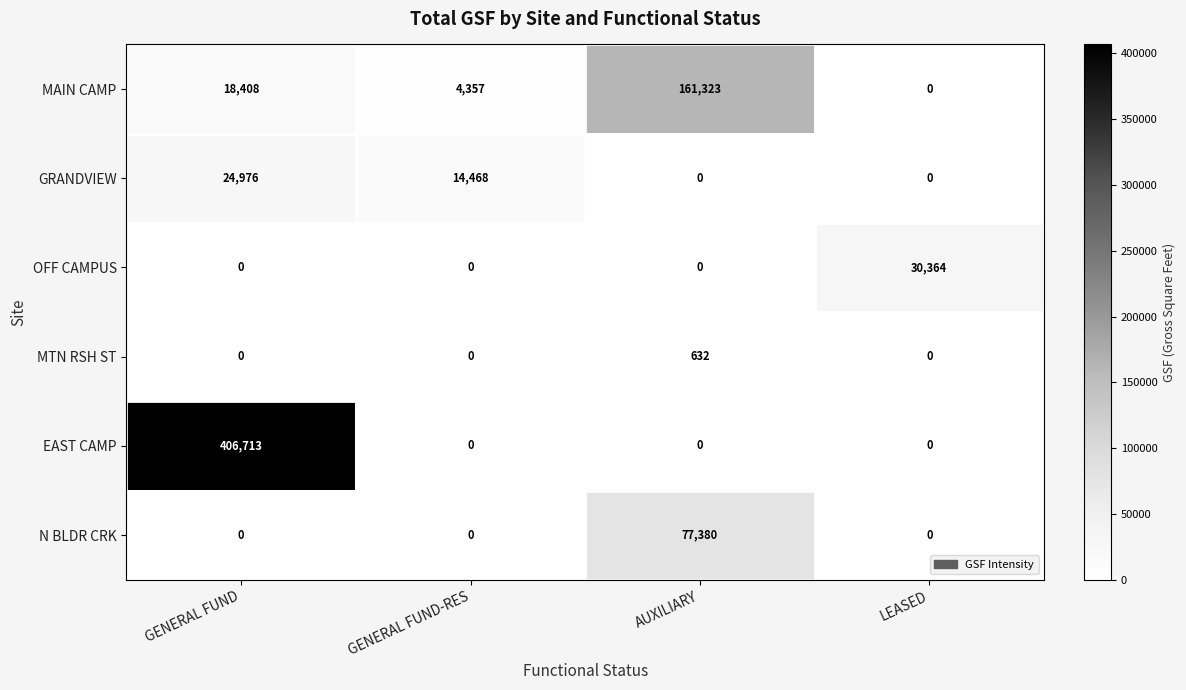

Reading left to right, transcribe all the data shown in this chart.

MAIN CAMP: 18408	4357	161323	0
GRANDVIEW: 24976	14468	0	0
OFF CAMPUS: 0	0	0	30364
MTN RSH ST: 0	0	632	0
EAST CAMP: 406713	0	0	0
N BLDR CRK: 0	0	77380	0